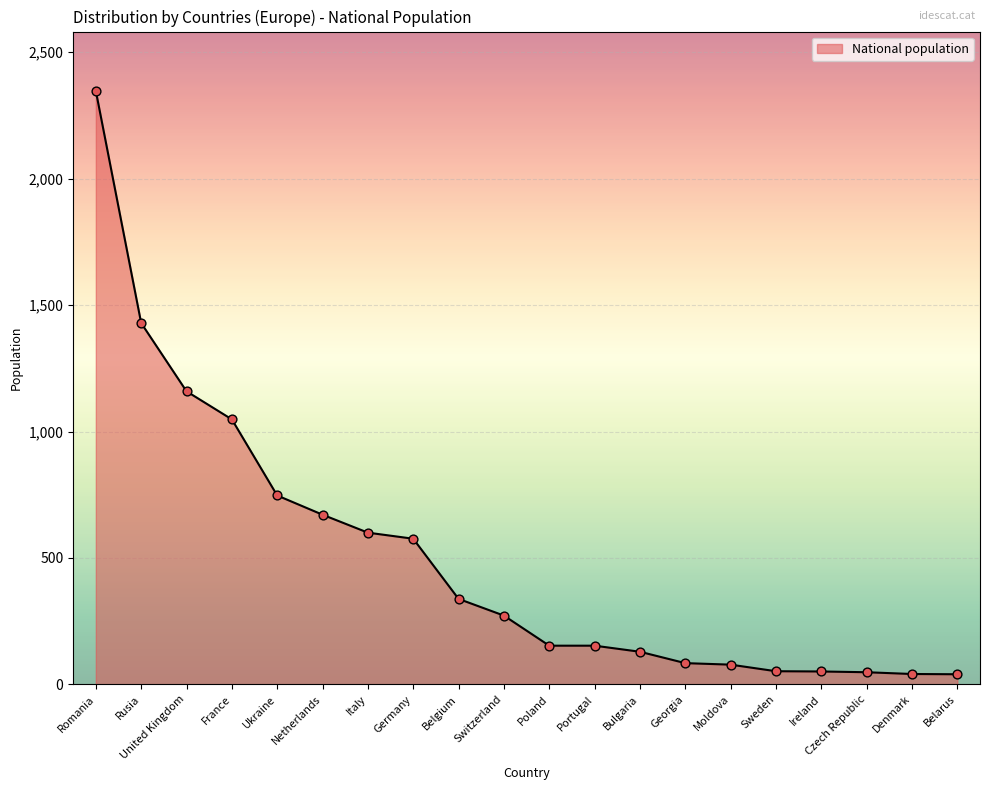

What is the change in value from Rusia to United Kingdom?

-270